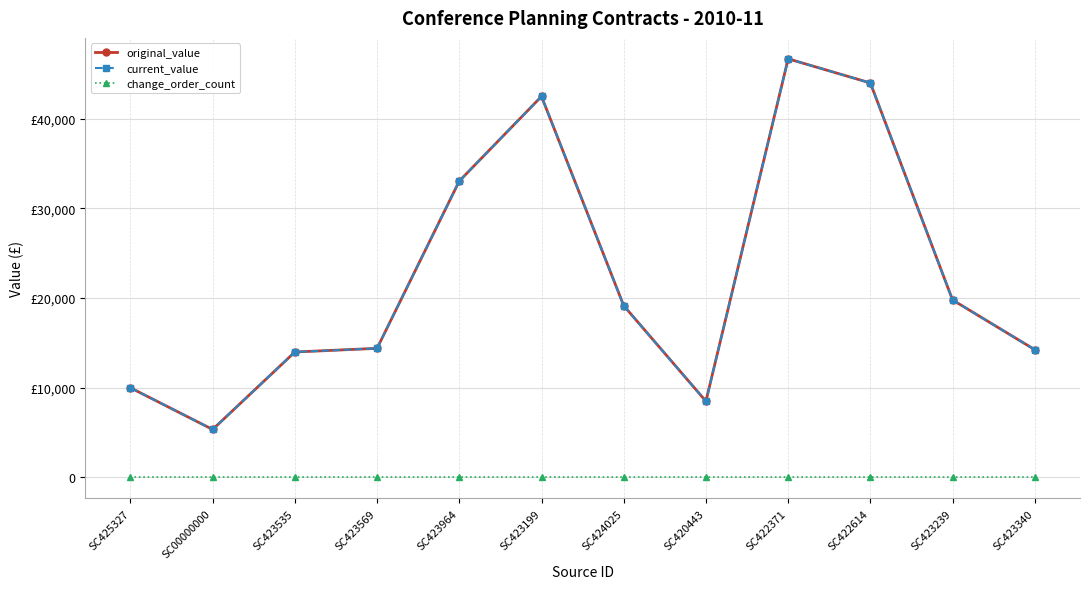

What is the total value across all series at SC420443?

17000